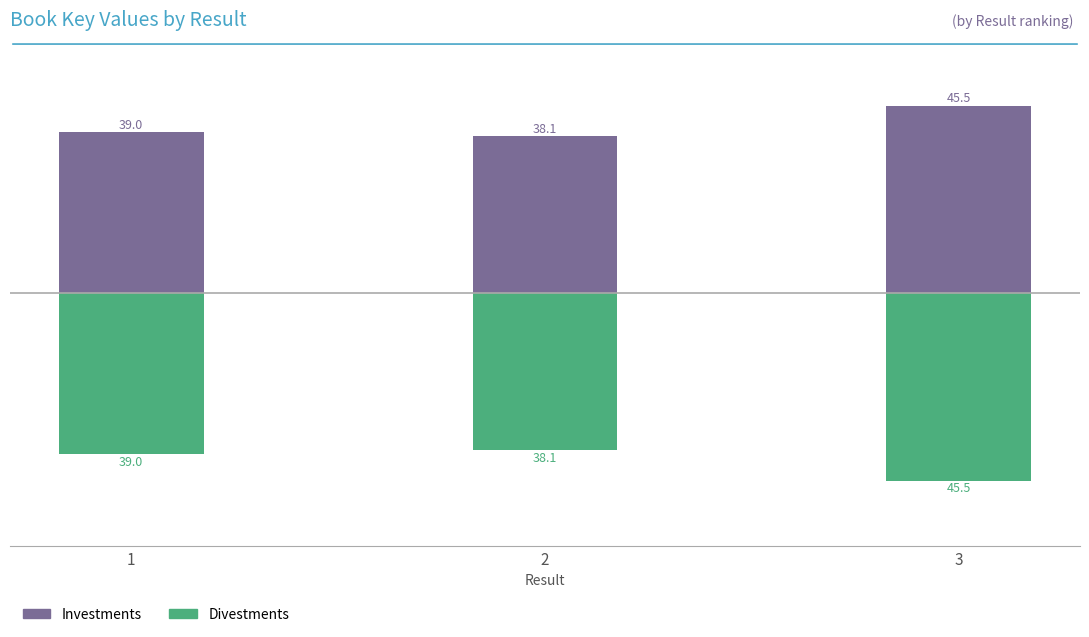

What is the sum of all Investments values?

122.6